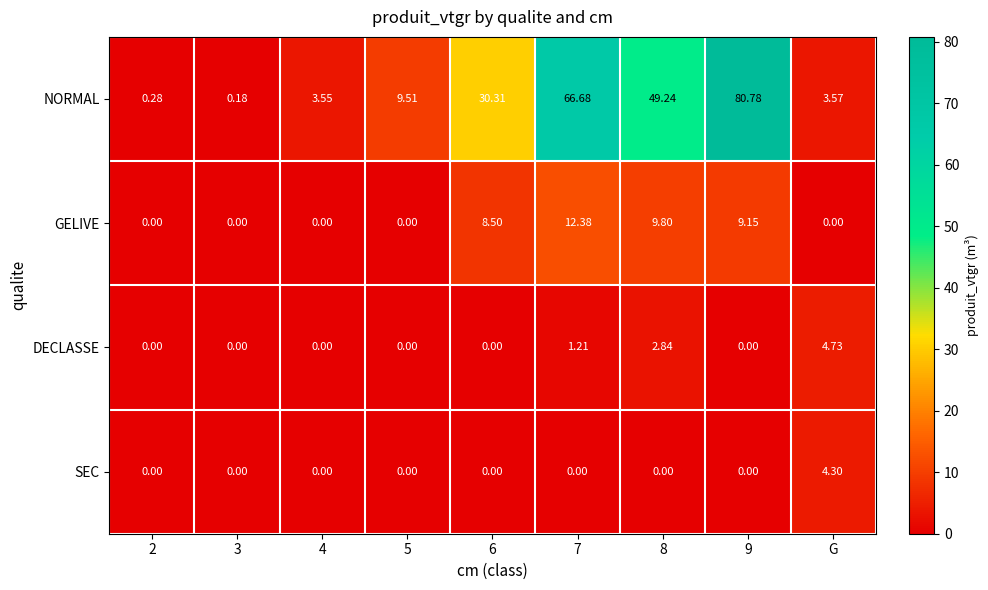

At which category is the sum across all series the highest?

9